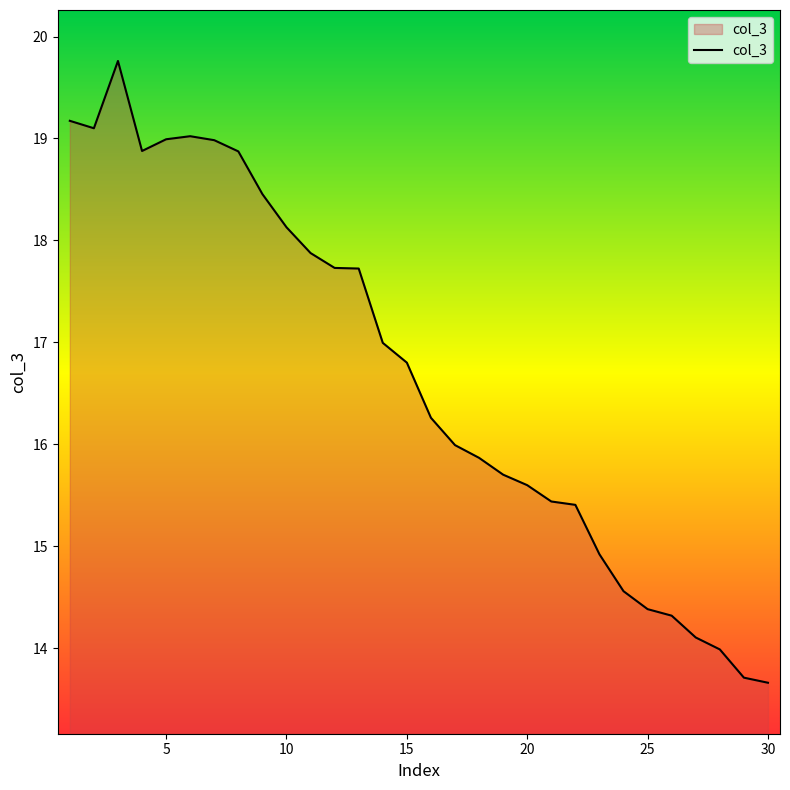

What is the greatest value displayed?

19.8